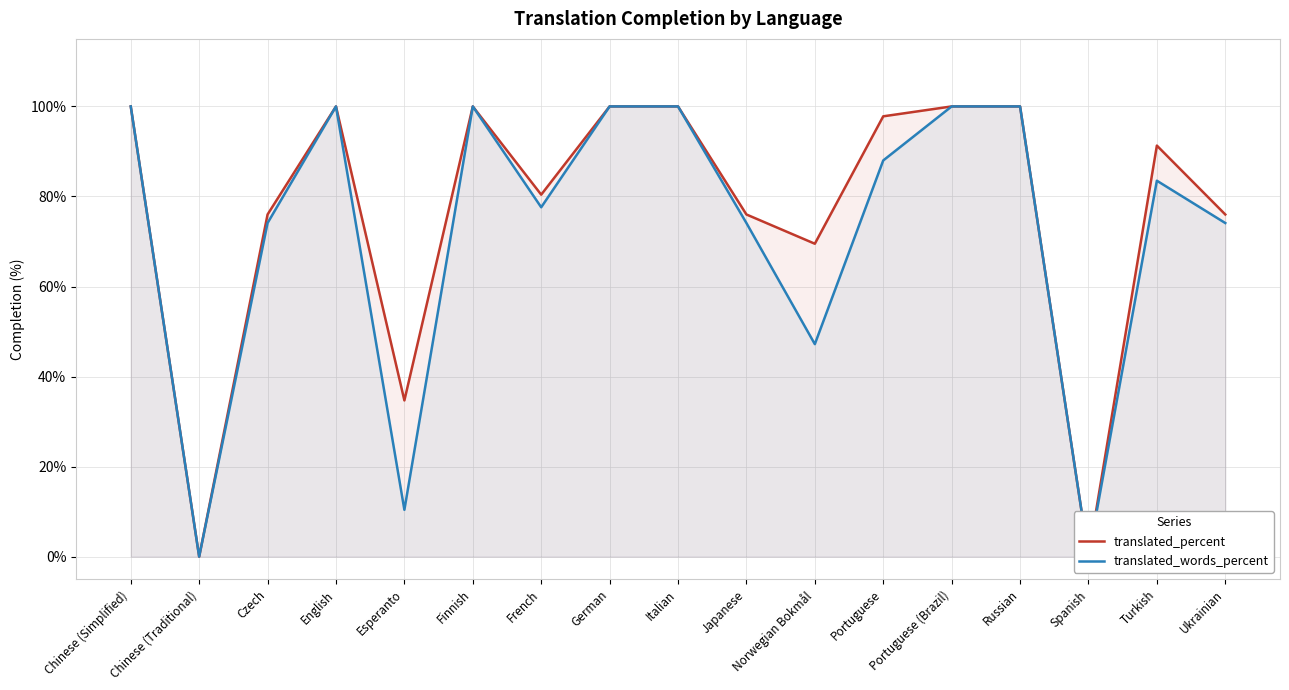

What is the value of the translated_percent point at the 14th from the left?

100.0